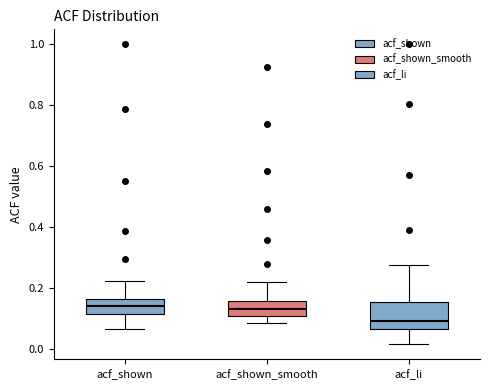

Comparing the boxes themselves (not the whiskers), which one is the tallest?

acf_li